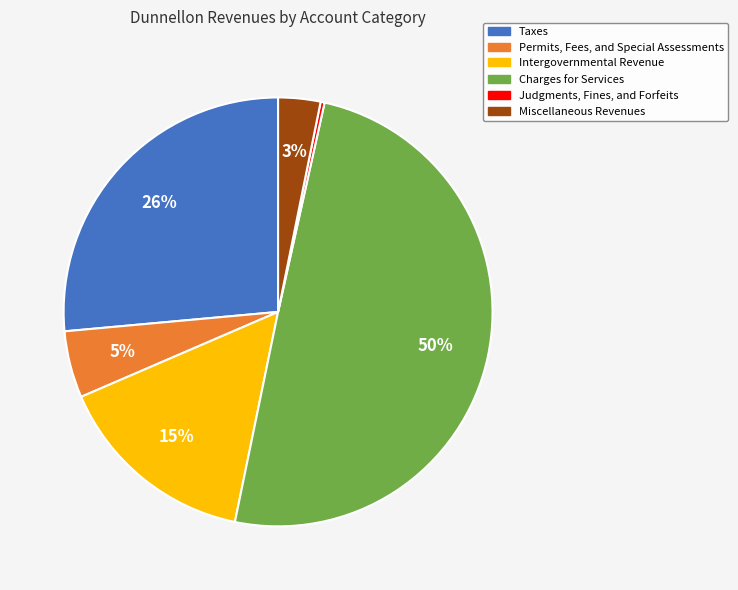

Which category has the biggest portion of the pie?

Charges for Services